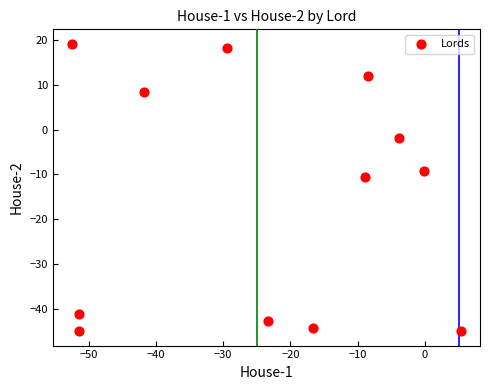

What is the range of X values (max minus min)?

57.7